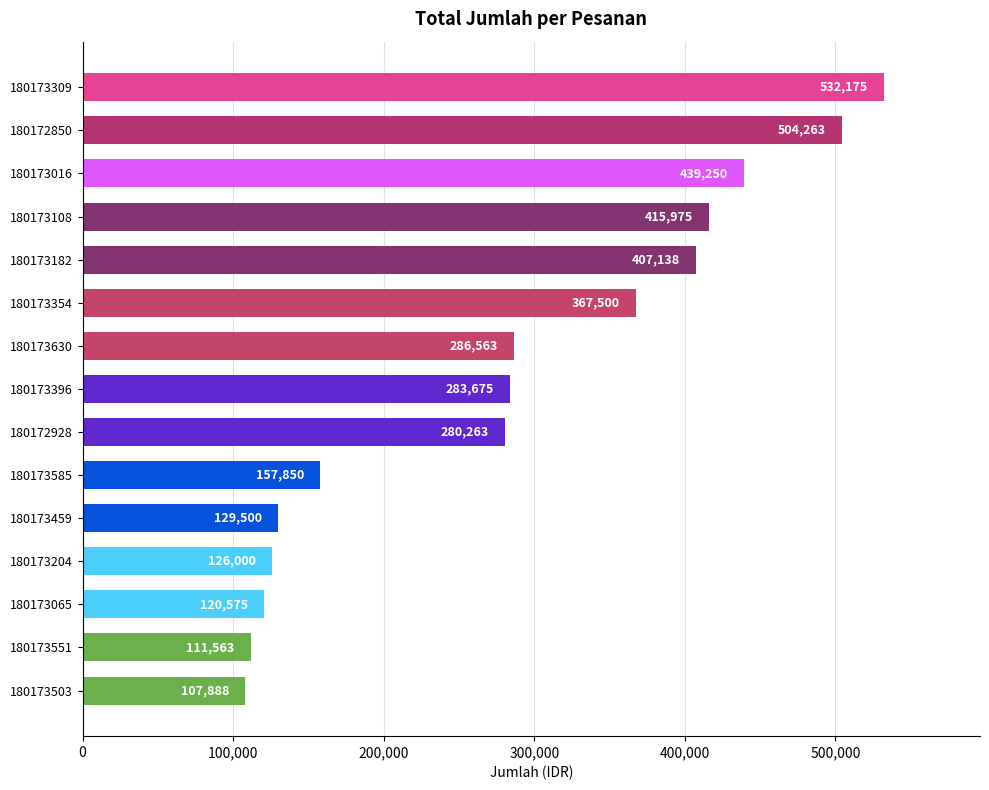

List the labels in order of value, smallest first.

180173503, 180173551, 180173065, 180173204, 180173459, 180173585, 180172928, 180173396, 180173630, 180173354, 180173182, 180173108, 180173016, 180172850, 180173309